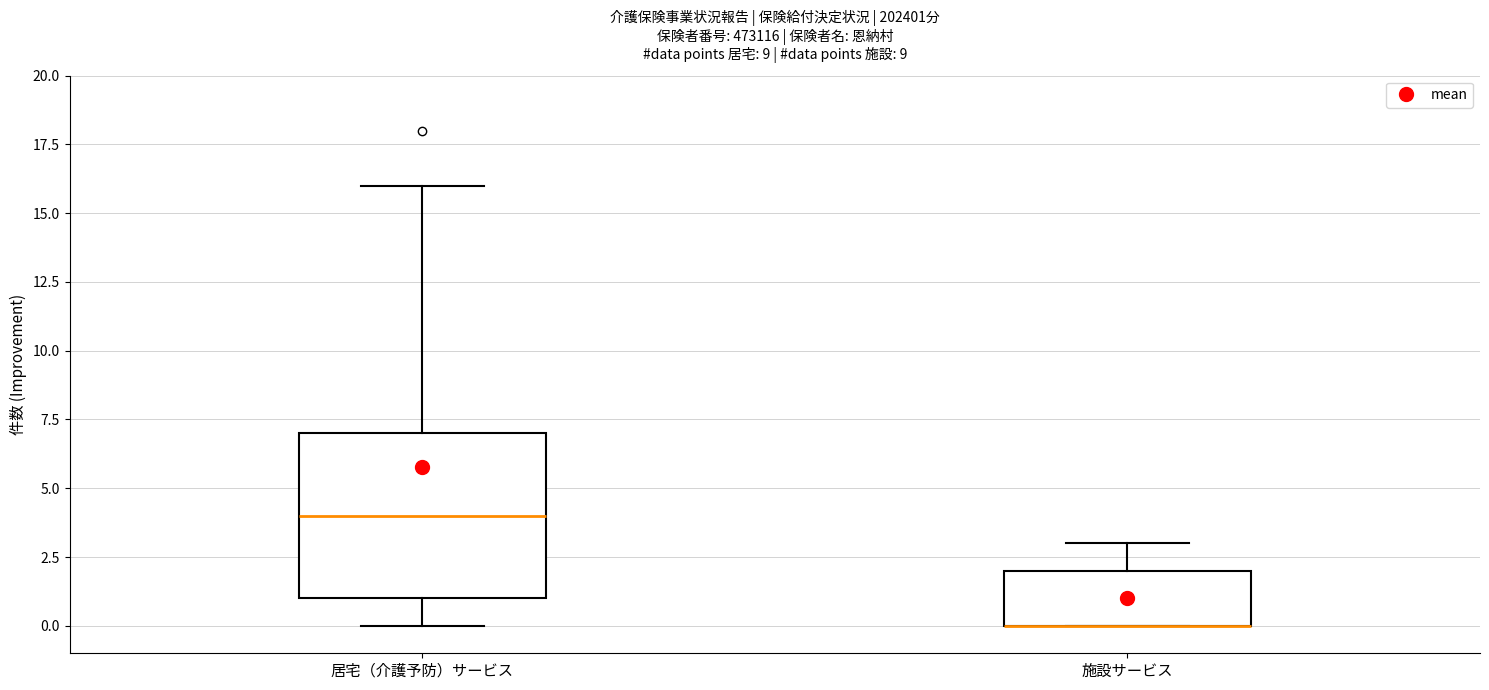

Comparing the boxes themselves (not the whiskers), which one is the tallest?

居宅（介護予防）サービス